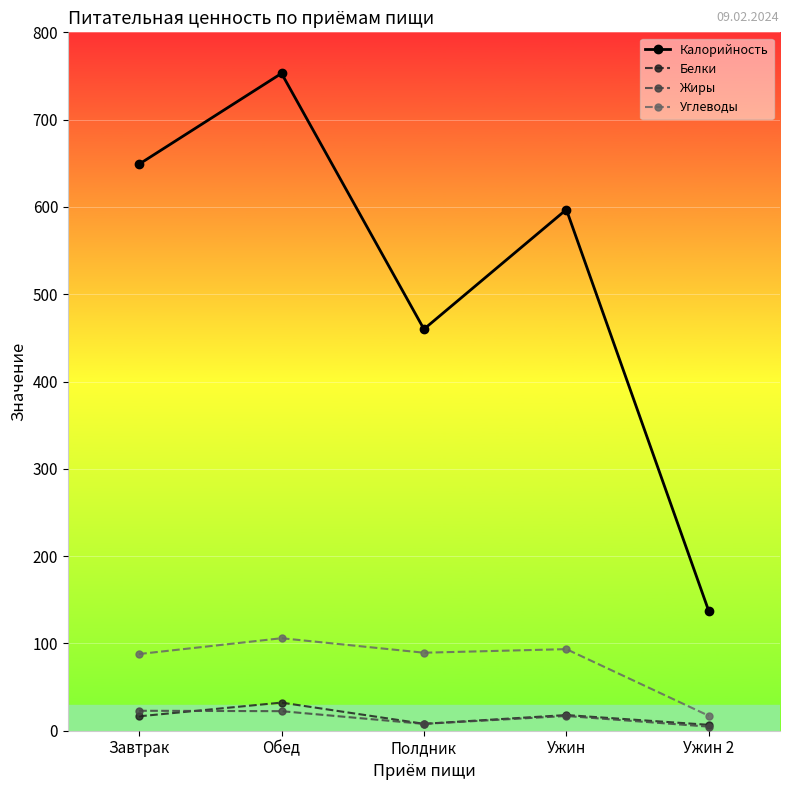

What are all the series names shown in the legend?

Калорийность, Белки, Жиры, Углеводы